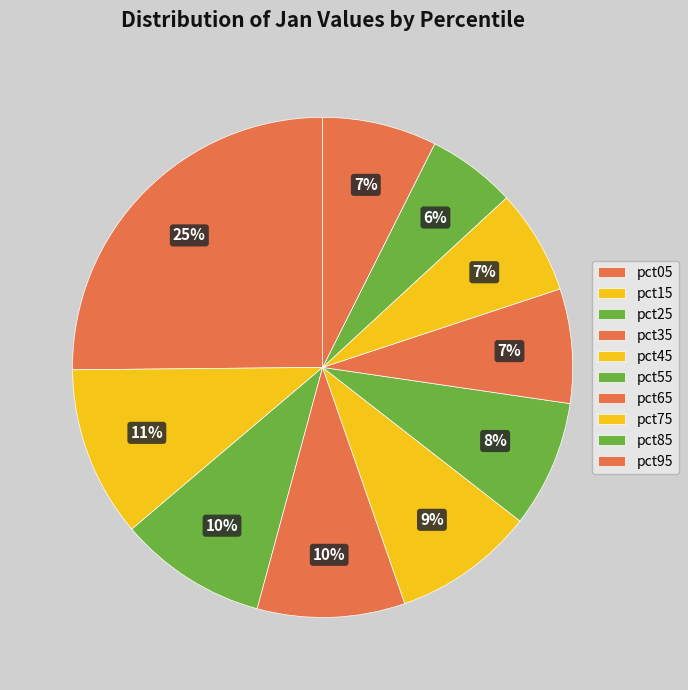

Is there any slice that represents more than half of the pie?

No